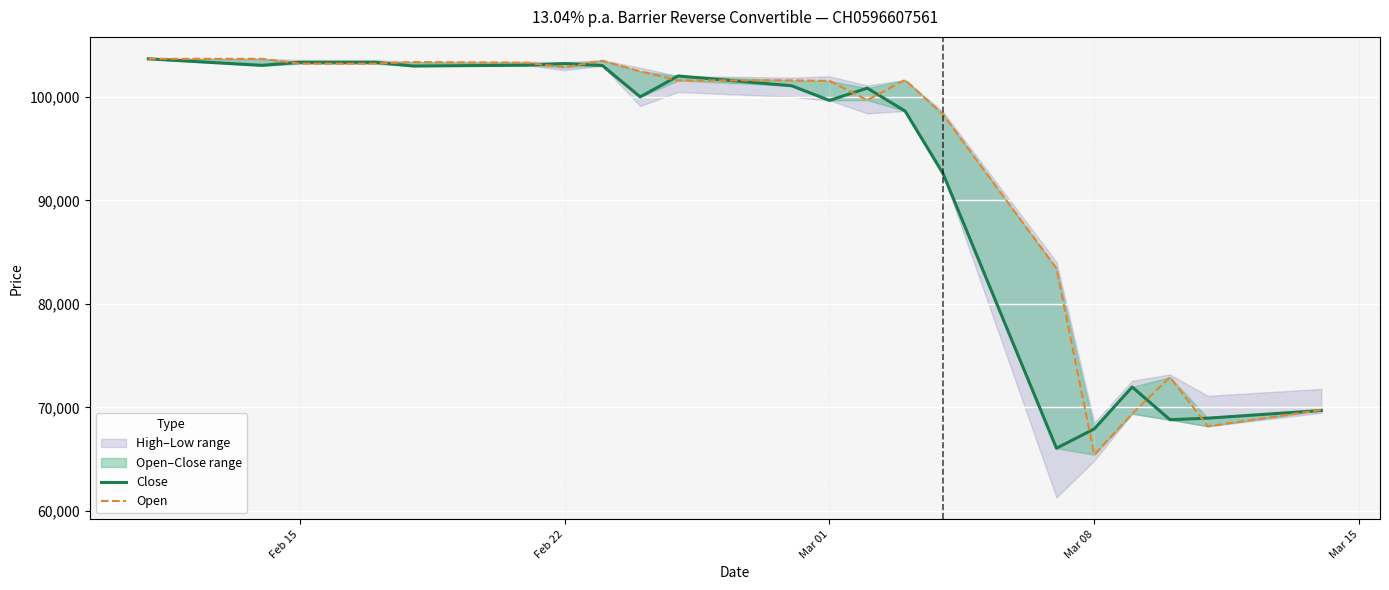

After their last crossing, which series has the higher values: Close or Open?

Open